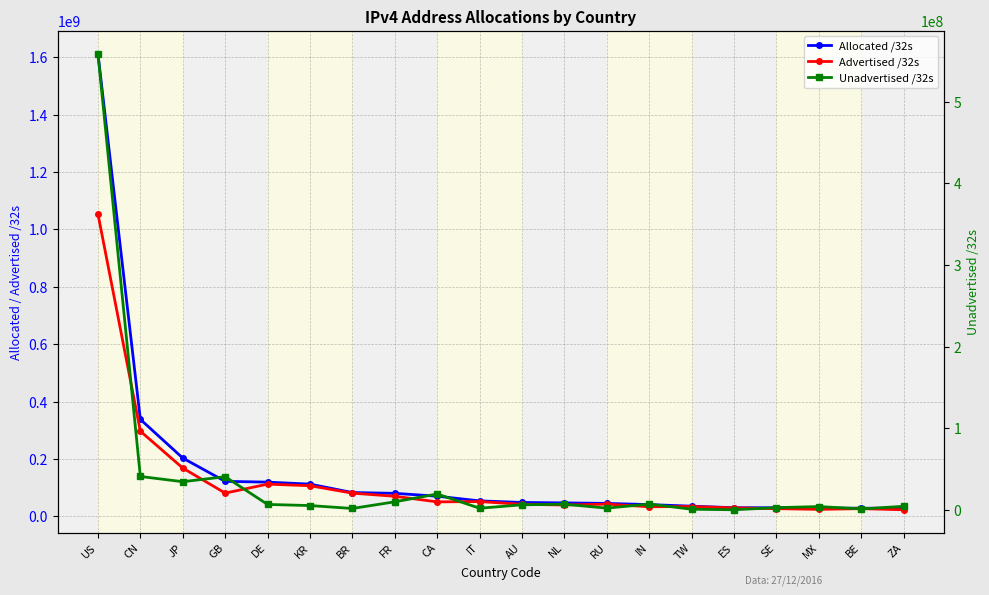

Rank the series by their maximum value, from lowest to highest.

Unadvertised /32s, Advertised /32s, Allocated /32s